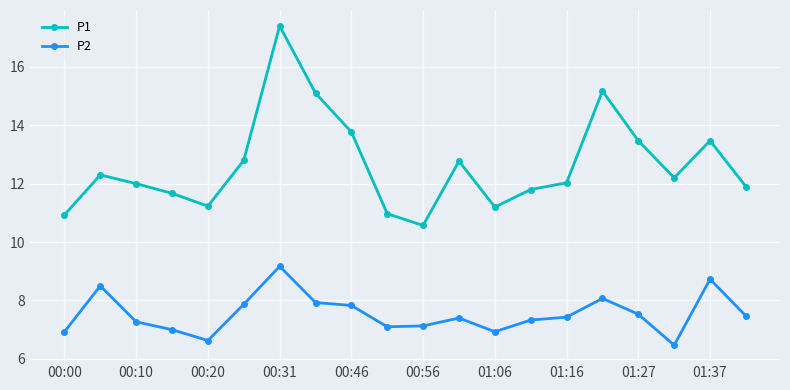

What is the highest value of the P1 series?

17.4